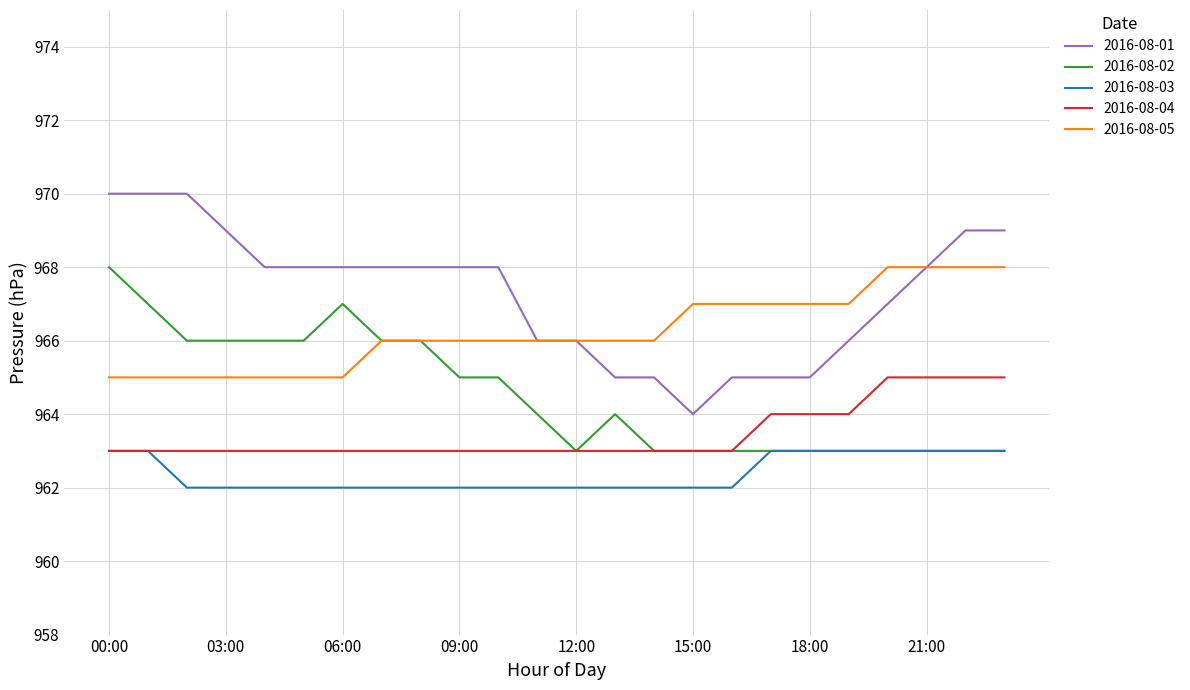

Which series has the largest range (max minus min)?

2016-08-01